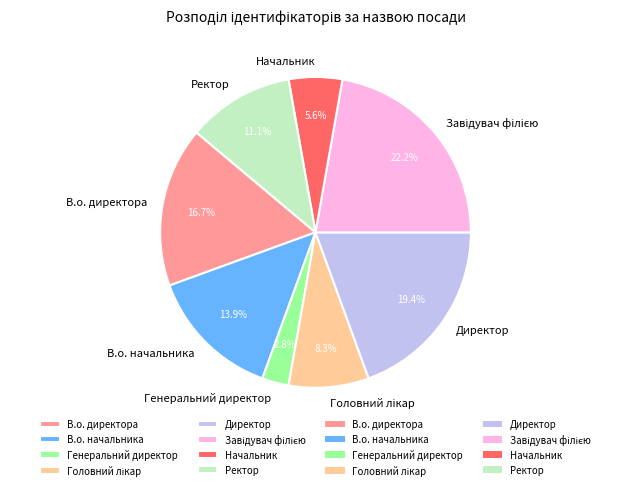

What portion of the pie excludes В.о. директора?

83.3%